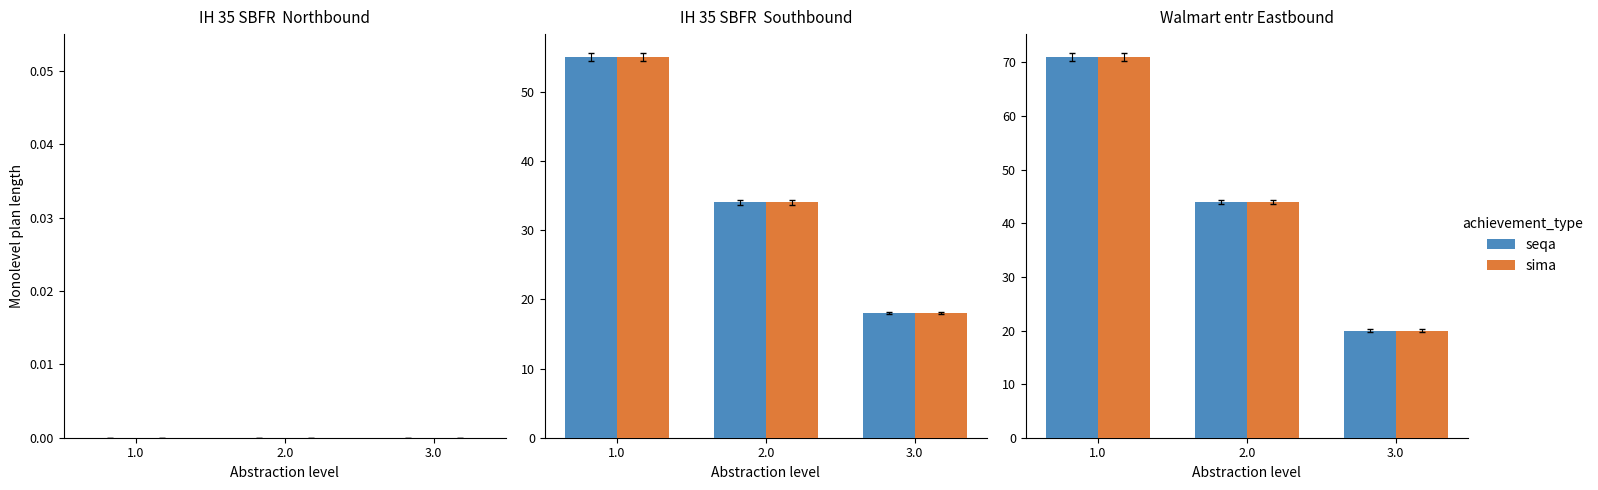

What is the average value of the sima series?

45